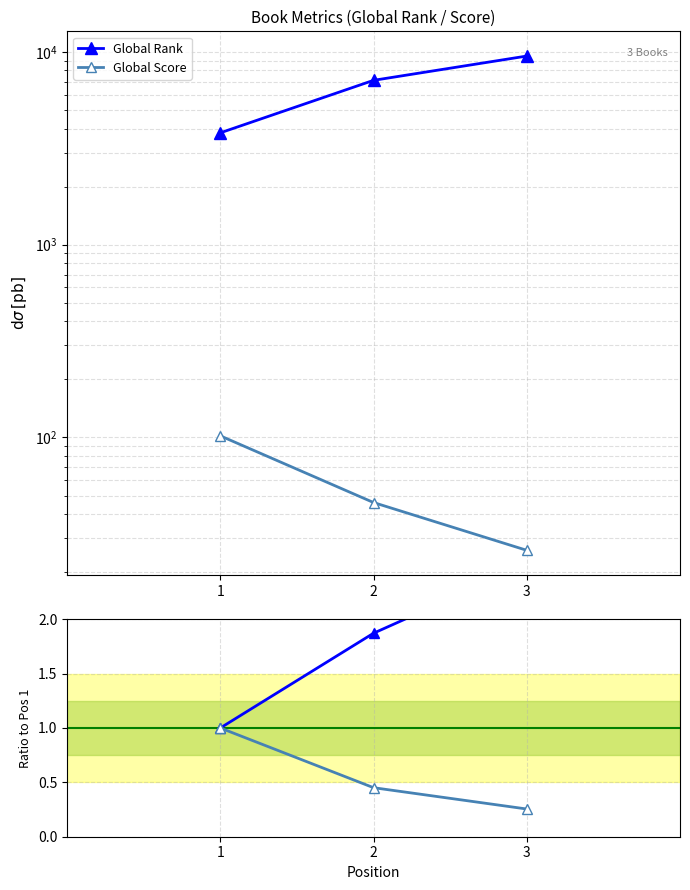

Which category has the highest value in the Global Rank series?

3